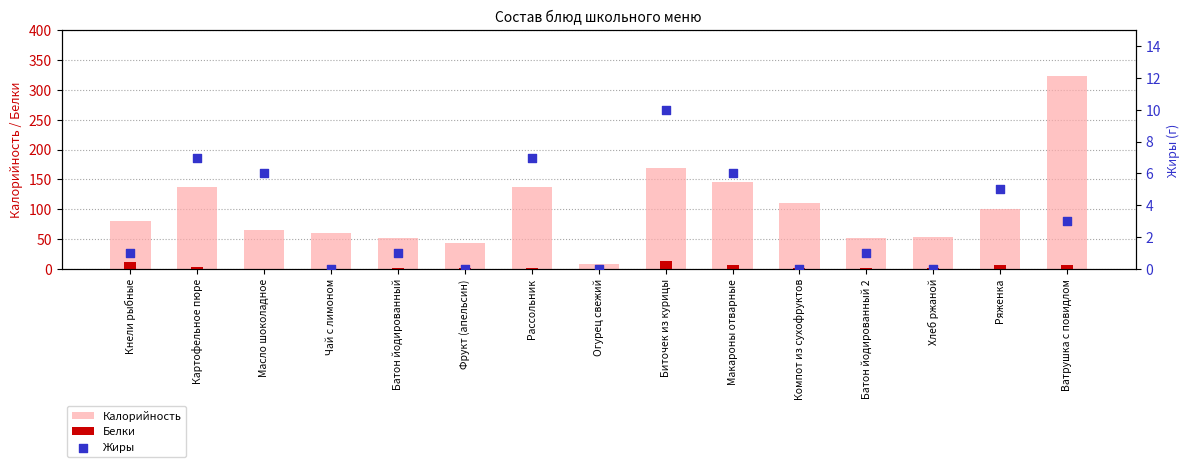

Which series contains the lowest Y value?

Белки